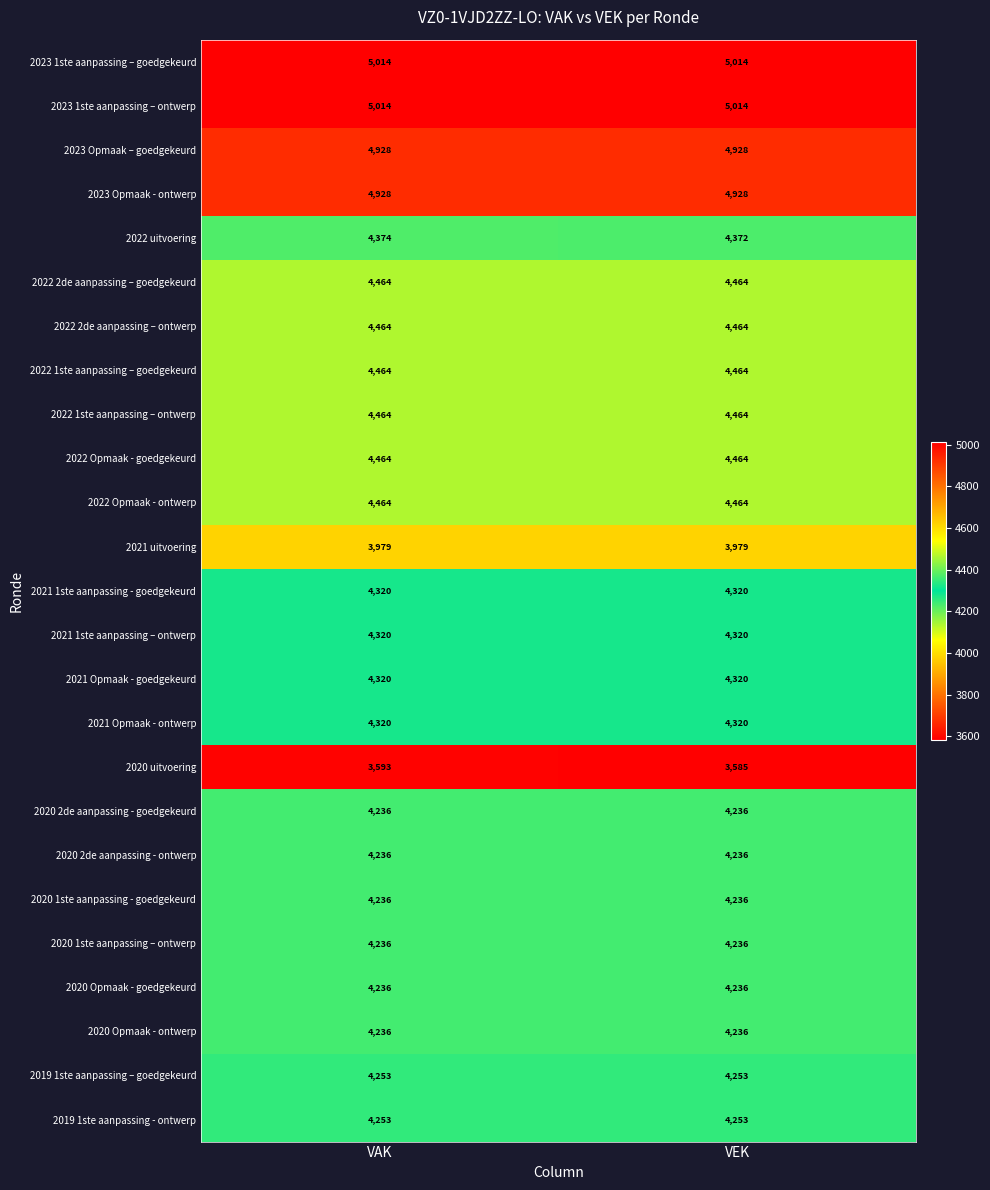

Which series has the largest range (max minus min)?

2020 uitvoering